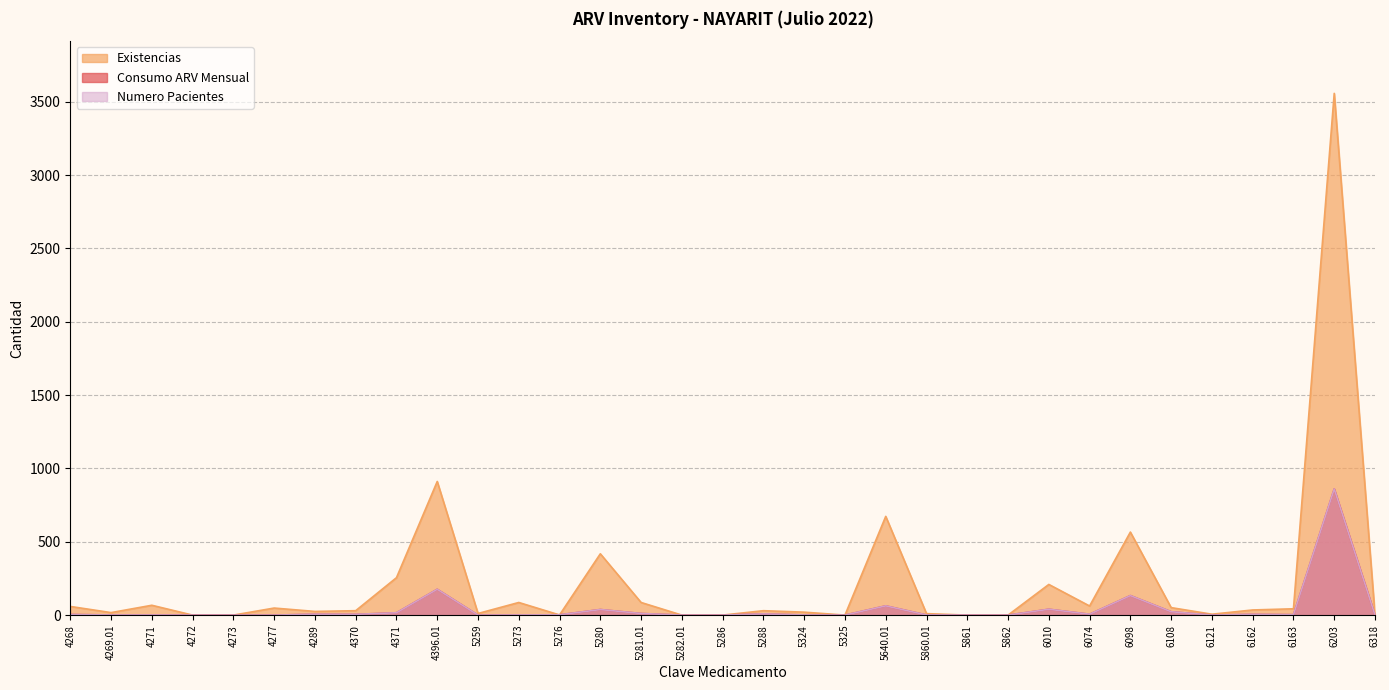

What is the difference between the Numero Pacientes values at 5862 and 4271?

1